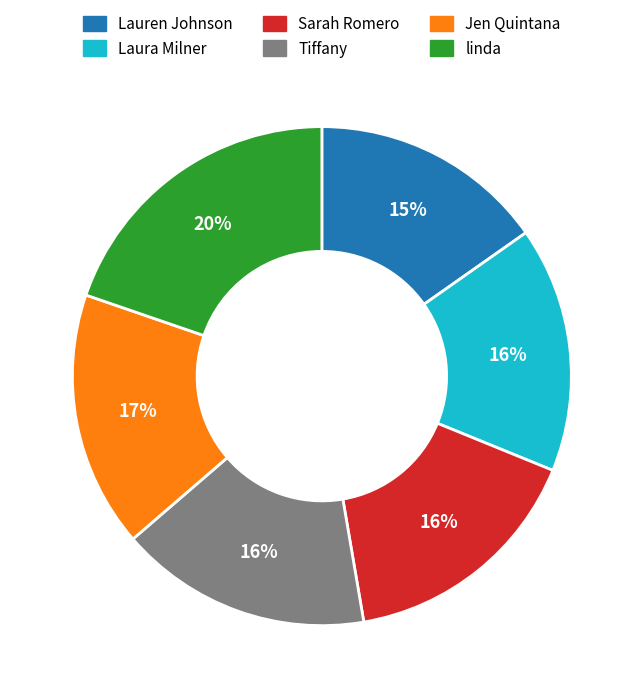

Which has a higher value, Laura Milner or Jen Quintana?

Jen Quintana